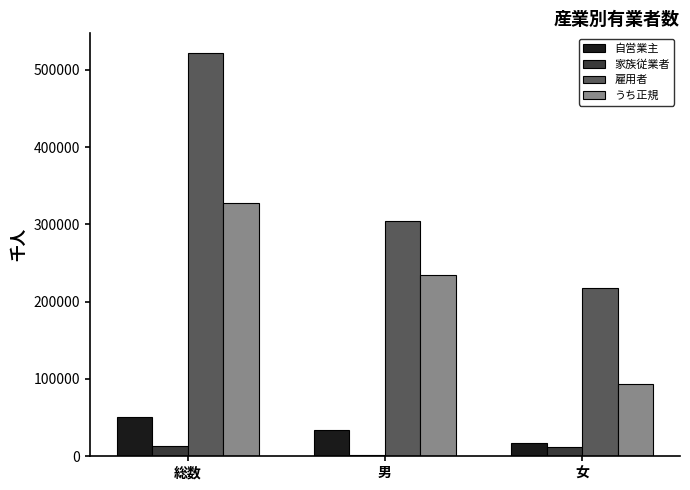

What is the maximum value shown in the chart?

521000